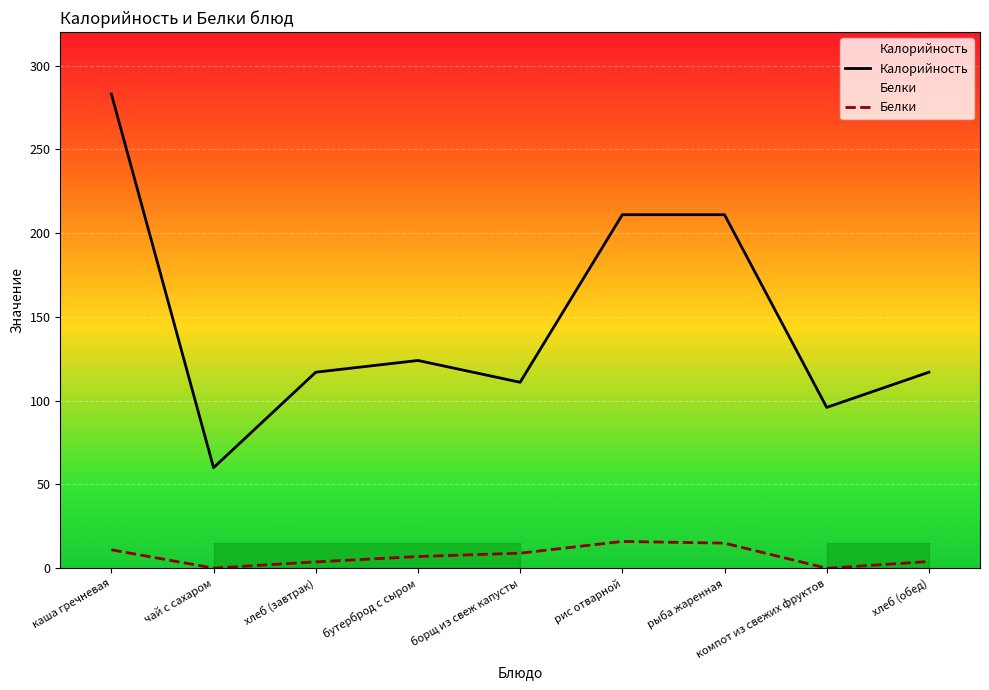

True or false: Калорийность and Белки intersect in this chart.

False